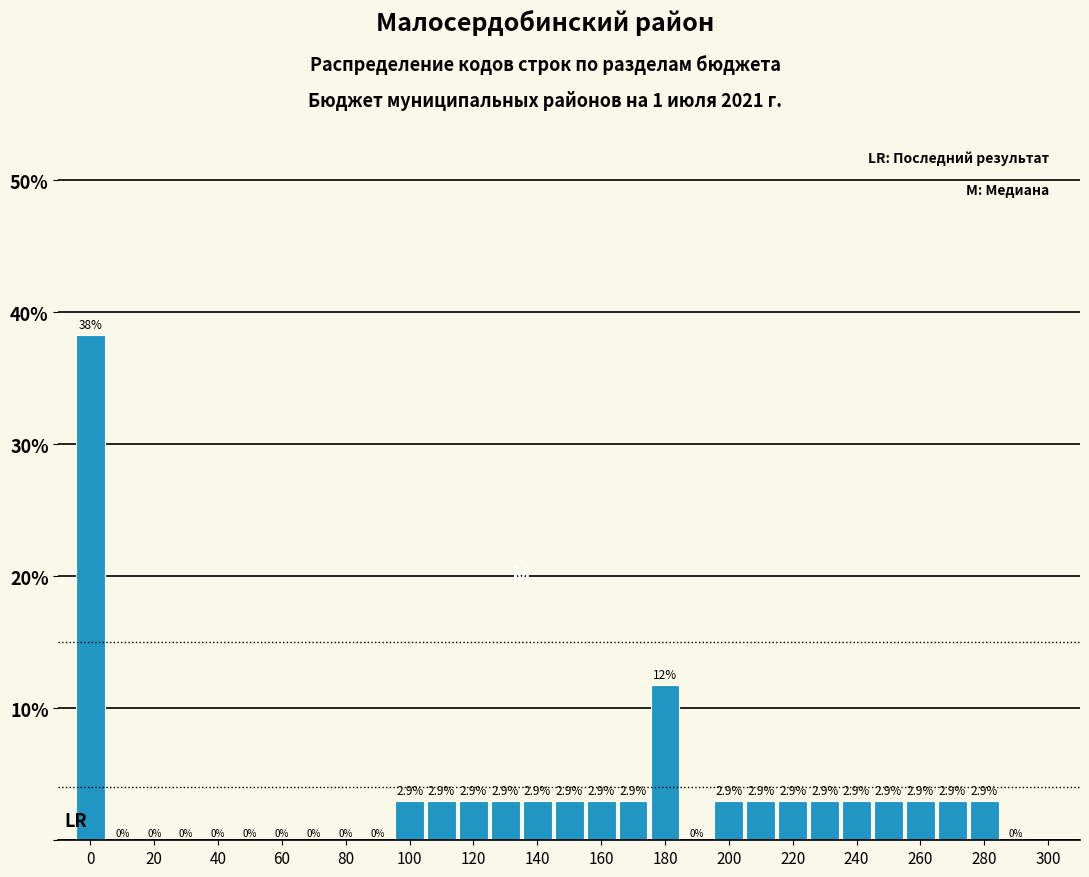

Which range on the x-axis has the tallest bar?

-5 to 5